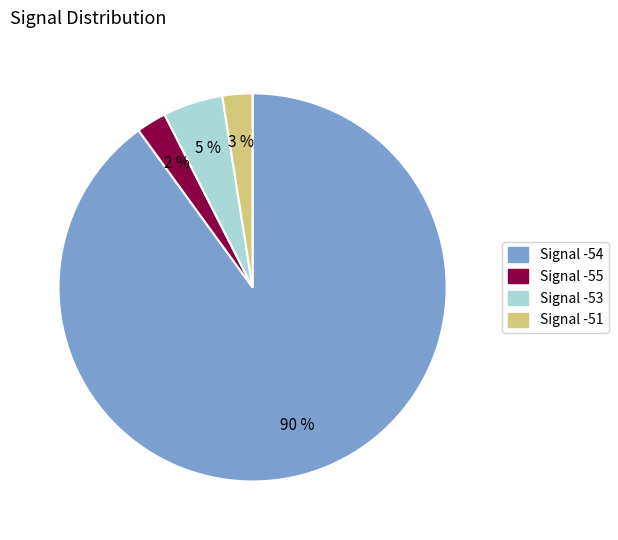

To the nearest percent, what is the average slice percentage?

25%